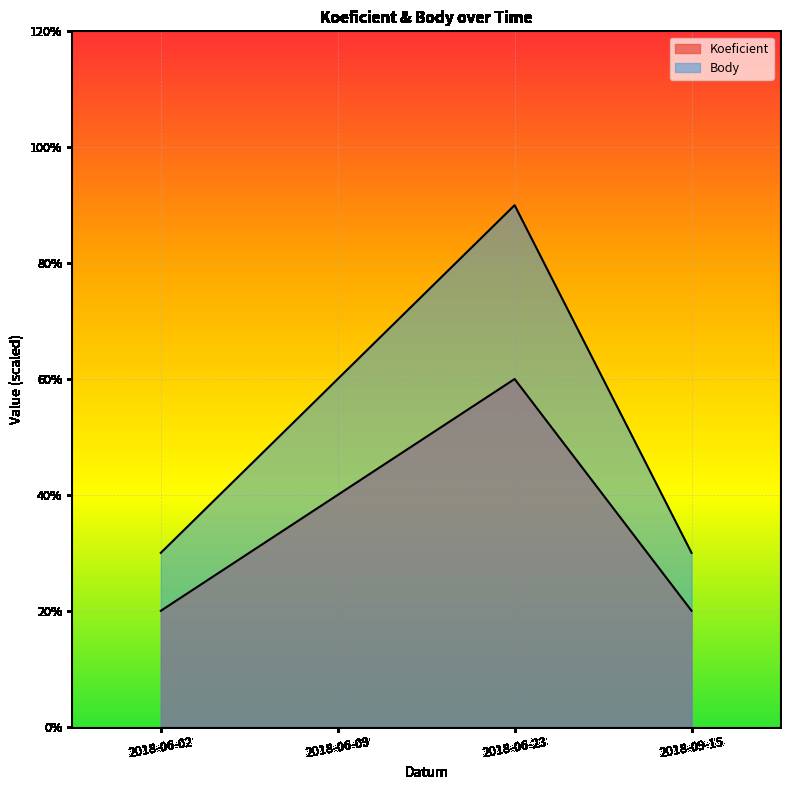

Is the value of Koeficient at 2018-06-02 greater than the value of Body at 2018-09-15?

No